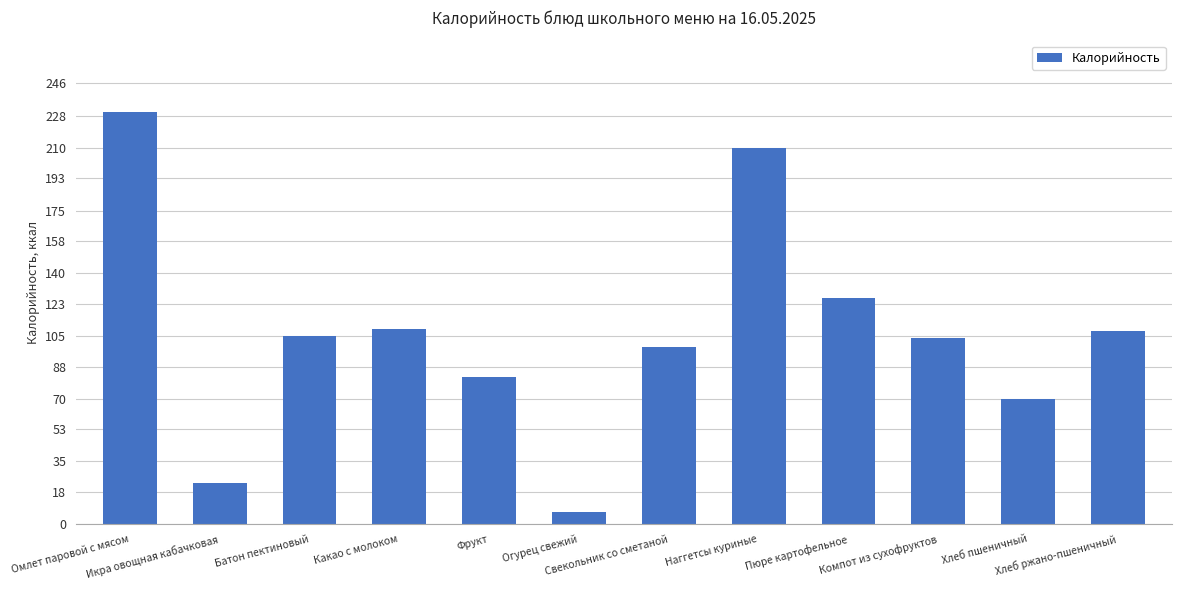

What is the difference between the maximum and minimum values?

223